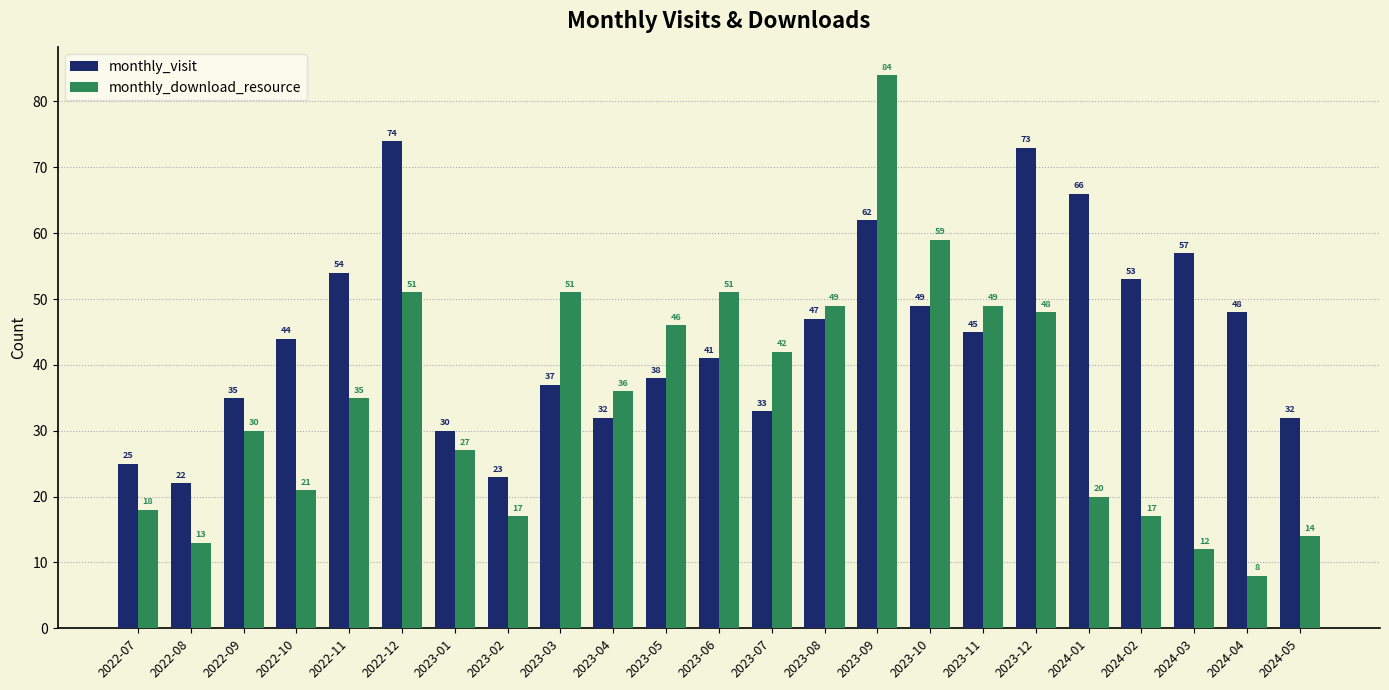

Where is monthly_download_resource nearest to the value 46?

2023-05